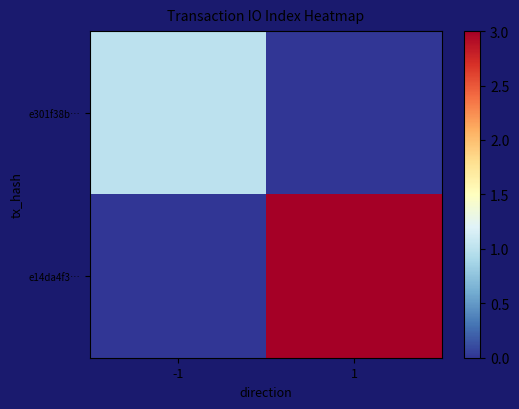

Reading right to left, extract all data points from this chart.

e301f38b…: 1=0	-1=1
e14da4f3…: 1=3	-1=0